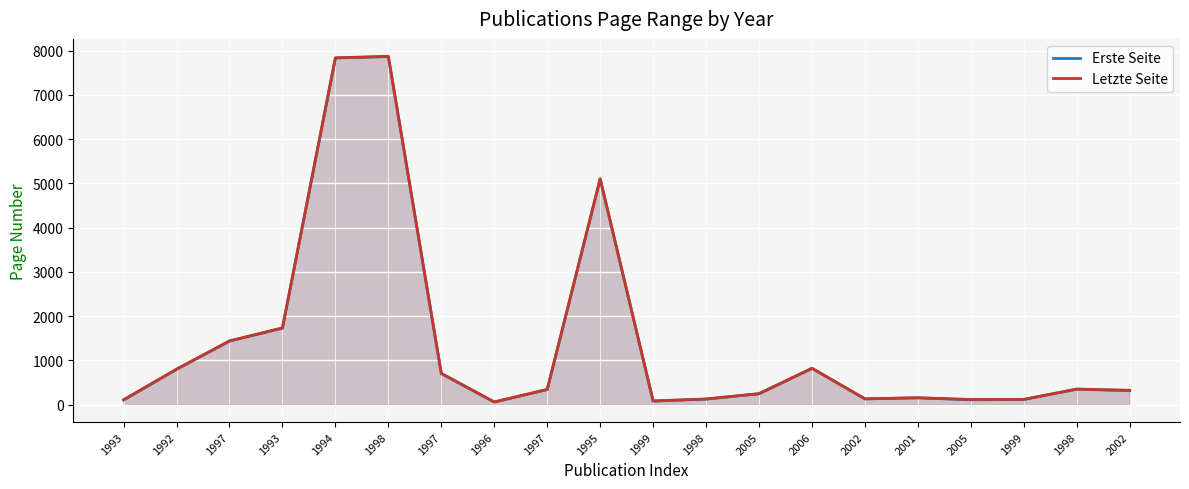

True or false: Letzte Seite has a value of 58 at 2005.

False